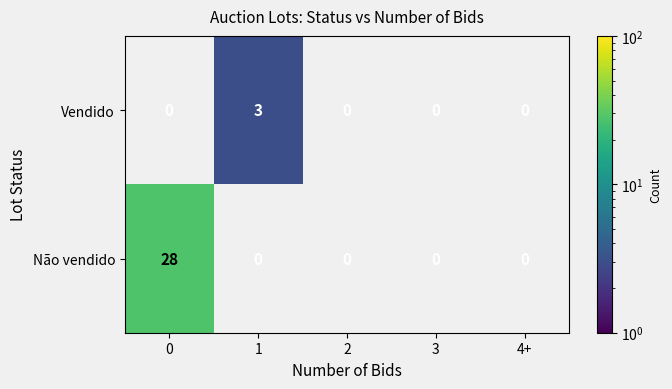

What is the average value of the Não vendido series?

6